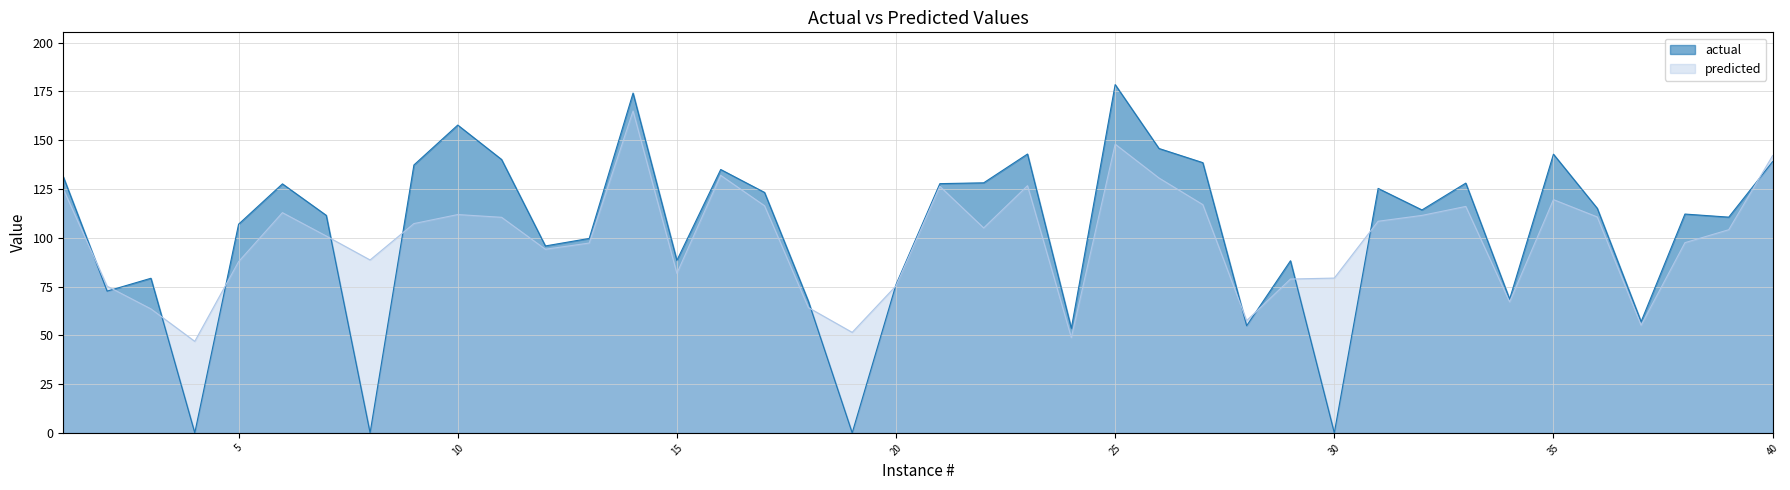

How many intersections are there between predicted and actual?

13